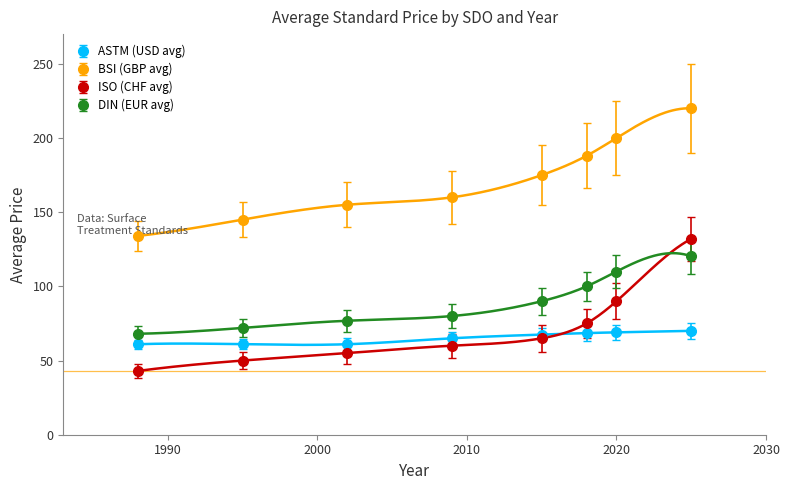

What is the difference between the maximum and minimum values in the ISO (CHF avg) series?

89.0